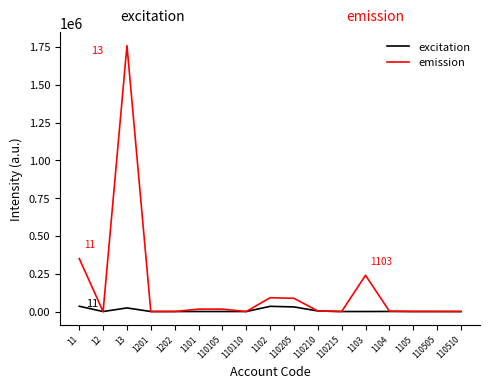

Rank the series by their maximum value, from lowest to highest.

excitation, emission